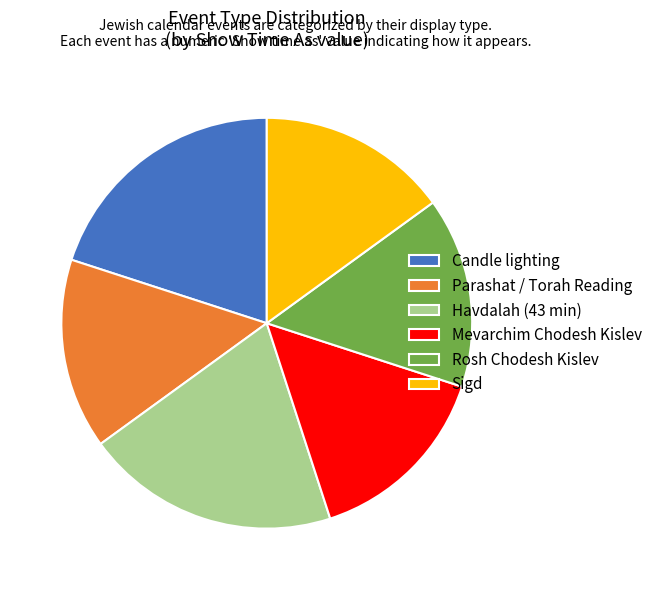

Is the sum of Sigd and Mevarchim Chodesh Kislev greater than half?

No